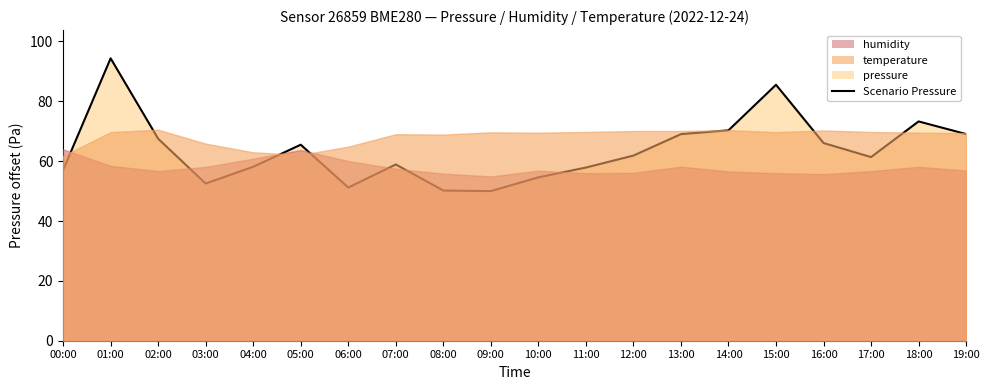

What is the change in value from 03:00 to 16:00?

+13.5